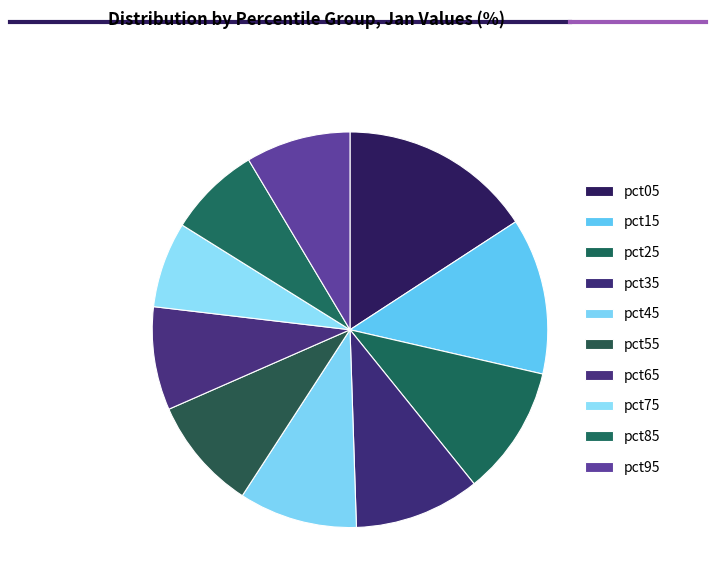

Approximately how many times larger is the value at pct05 compared to pct65?

1.9